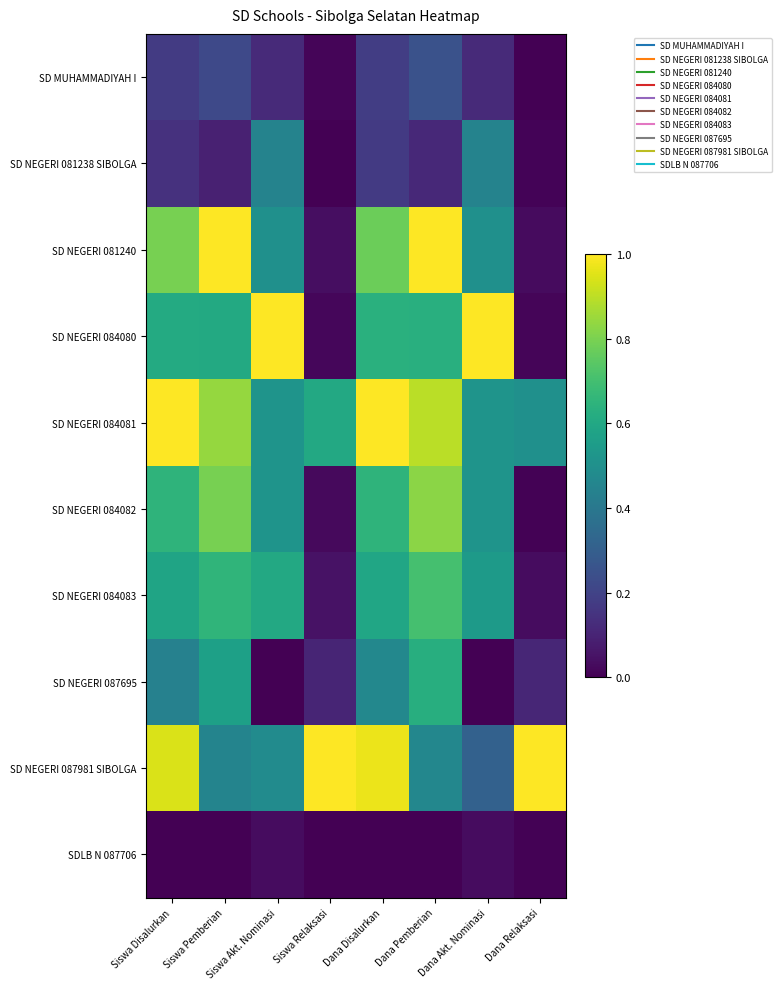

Reading left to right, extract all data points from this chart.

SD MUHAMMADIYAH I: Siswa Disalurkan=0.2	Siswa Pemberian=0.2	Siswa Akt. Nominasi=0.1	Siswa Relaksasi=0.0	Dana Disalurkan=0.2	Dana Pemberian=0.3	Dana Akt. Nominasi=0.1	Dana Relaksasi=0.0
SD NEGERI 081238 SIBOLGA: Siswa Disalurkan=0.1	Siswa Pemberian=0.1	Siswa Akt. Nominasi=0.4	Siswa Relaksasi=0.0	Dana Disalurkan=0.2	Dana Pemberian=0.1	Dana Akt. Nominasi=0.4	Dana Relaksasi=0.0
SD NEGERI 081240: Siswa Disalurkan=0.8	Siswa Pemberian=1.0	Siswa Akt. Nominasi=0.5	Siswa Relaksasi=0.0	Dana Disalurkan=0.8	Dana Pemberian=1.0	Dana Akt. Nominasi=0.5	Dana Relaksasi=0.0
SD NEGERI 084080: Siswa Disalurkan=0.6	Siswa Pemberian=0.6	Siswa Akt. Nominasi=1.0	Siswa Relaksasi=0.0	Dana Disalurkan=0.6	Dana Pemberian=0.6	Dana Akt. Nominasi=1.0	Dana Relaksasi=0.0
SD NEGERI 084081: Siswa Disalurkan=1.0	Siswa Pemberian=0.8	Siswa Akt. Nominasi=0.5	Siswa Relaksasi=0.6	Dana Disalurkan=1.0	Dana Pemberian=0.9	Dana Akt. Nominasi=0.5	Dana Relaksasi=0.5
SD NEGERI 084082: Siswa Disalurkan=0.7	Siswa Pemberian=0.8	Siswa Akt. Nominasi=0.5	Siswa Relaksasi=0.0	Dana Disalurkan=0.7	Dana Pemberian=0.8	Dana Akt. Nominasi=0.5	Dana Relaksasi=0.0
SD NEGERI 084083: Siswa Disalurkan=0.6	Siswa Pemberian=0.7	Siswa Akt. Nominasi=0.6	Siswa Relaksasi=0.0	Dana Disalurkan=0.6	Dana Pemberian=0.7	Dana Akt. Nominasi=0.5	Dana Relaksasi=0.0
SD NEGERI 087695: Siswa Disalurkan=0.4	Siswa Pemberian=0.6	Siswa Akt. Nominasi=0.0	Siswa Relaksasi=0.1	Dana Disalurkan=0.5	Dana Pemberian=0.6	Dana Akt. Nominasi=0.0	Dana Relaksasi=0.1
SD NEGERI 087981 SIBOLGA: Siswa Disalurkan=0.9	Siswa Pemberian=0.5	Siswa Akt. Nominasi=0.5	Siswa Relaksasi=1.0	Dana Disalurkan=1.0	Dana Pemberian=0.5	Dana Akt. Nominasi=0.3	Dana Relaksasi=1.0
SDLB N 087706: Siswa Disalurkan=0.0	Siswa Pemberian=0.0	Siswa Akt. Nominasi=0.0	Siswa Relaksasi=0.0	Dana Disalurkan=0.0	Dana Pemberian=0.0	Dana Akt. Nominasi=0.0	Dana Relaksasi=0.0